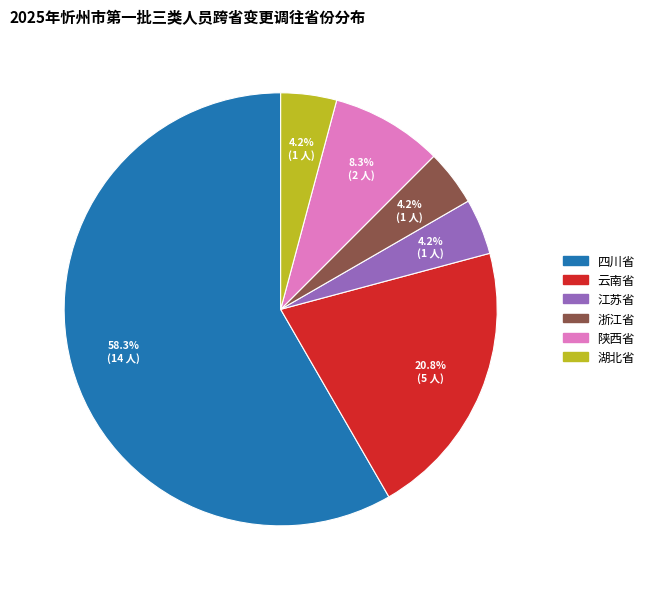

To the nearest percent, what is the difference between the 湖北省 and 陕西省 slice percentages?

4%